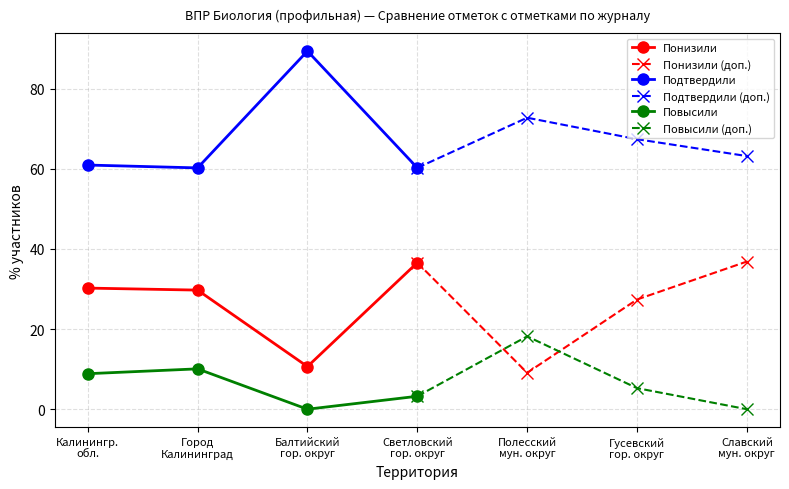

True or false: Понизили and Подтвердили (доп.) intersect in this chart.

False